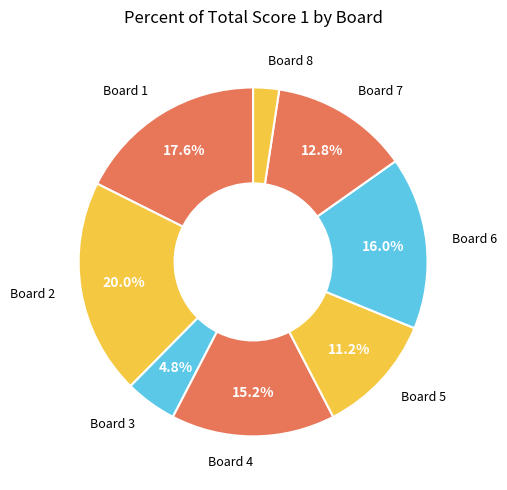

How many segments does this pie chart have?

8